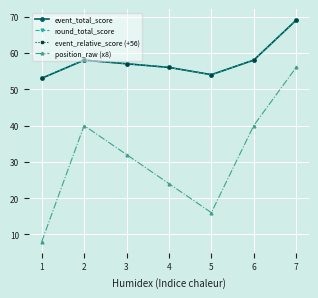

At which label does round_total_score reach its peak?

7